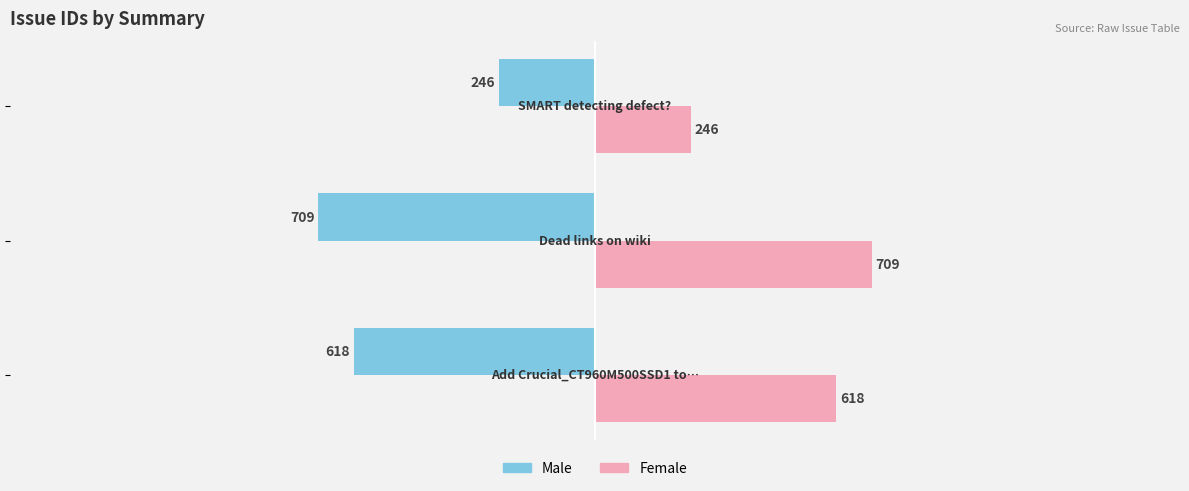

What are all the series names shown in the legend?

Male, Female